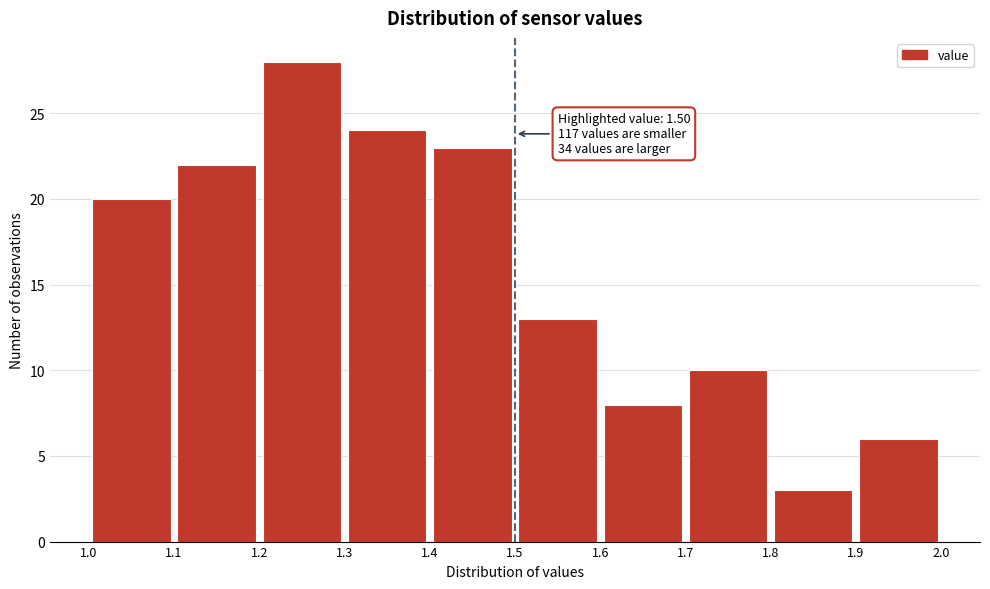

Which range on the x-axis has the tallest bar?

1.2 to 1.3